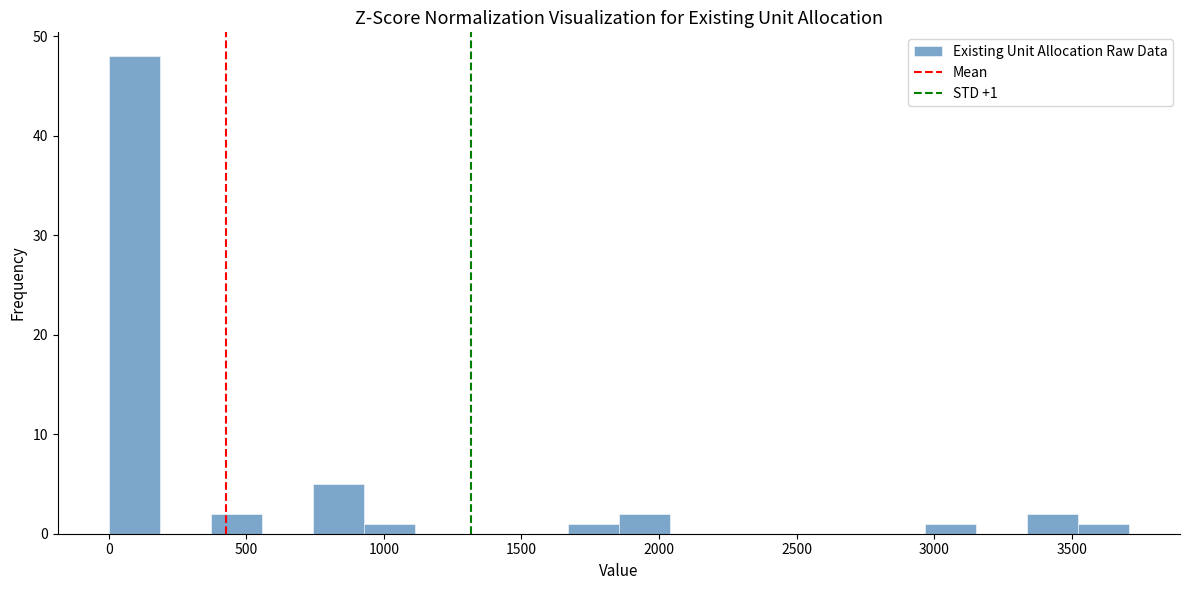

Around what value on the x-axis is the tallest bar? Give the approximate position of its centre, as read against the axis.

100